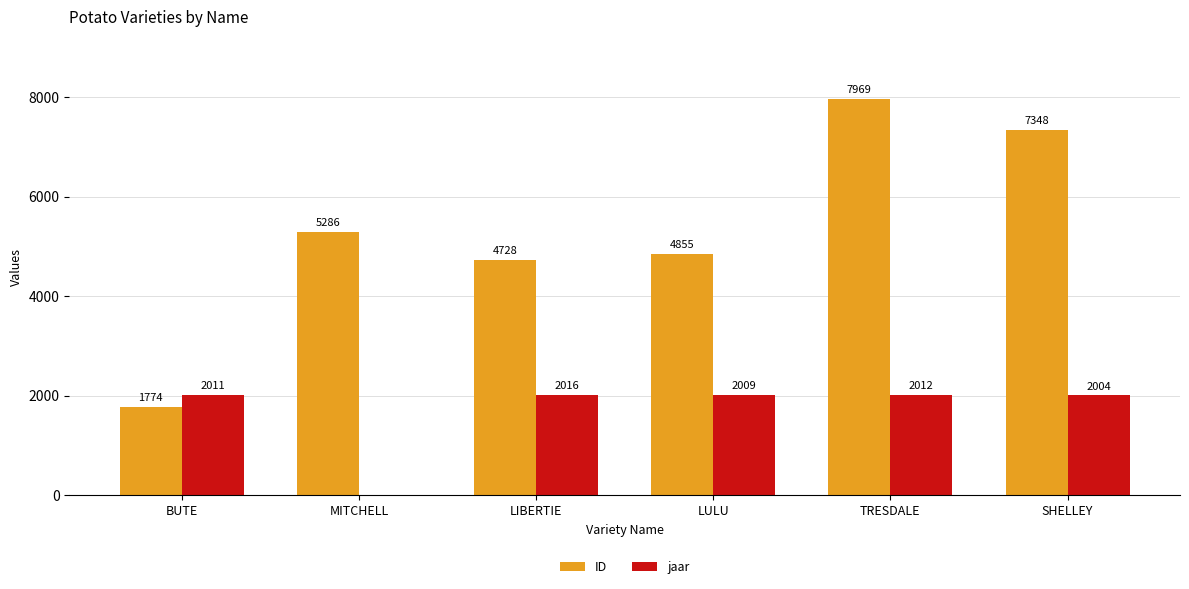

What is the sum of the jaar values at TRESDALE and BUTE?

4023